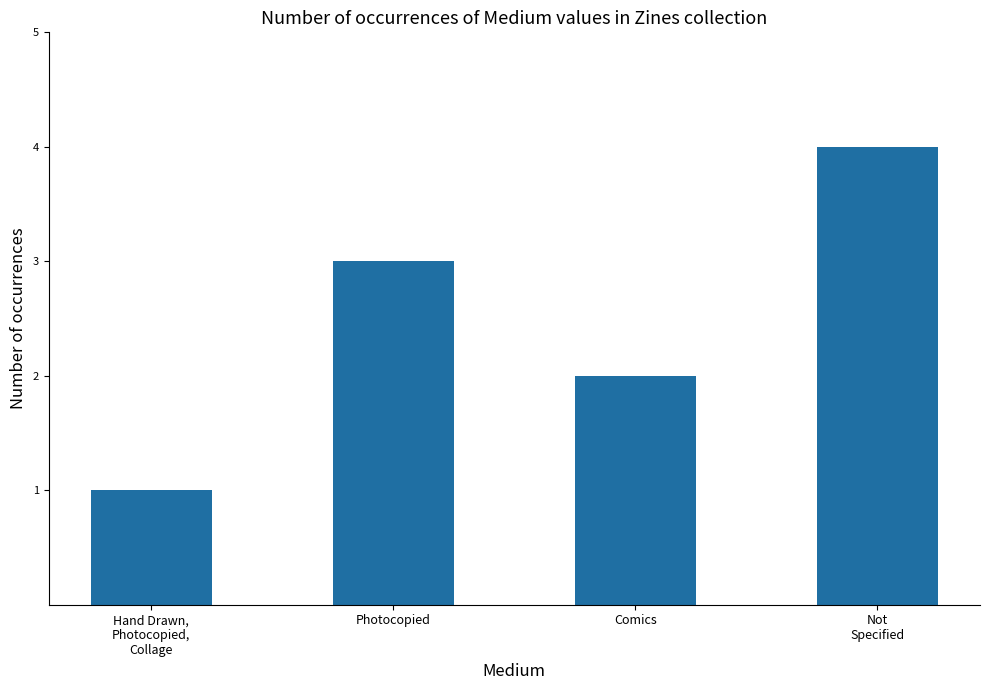

The chart shows a value of 3 at Photocopied. True or false?

True